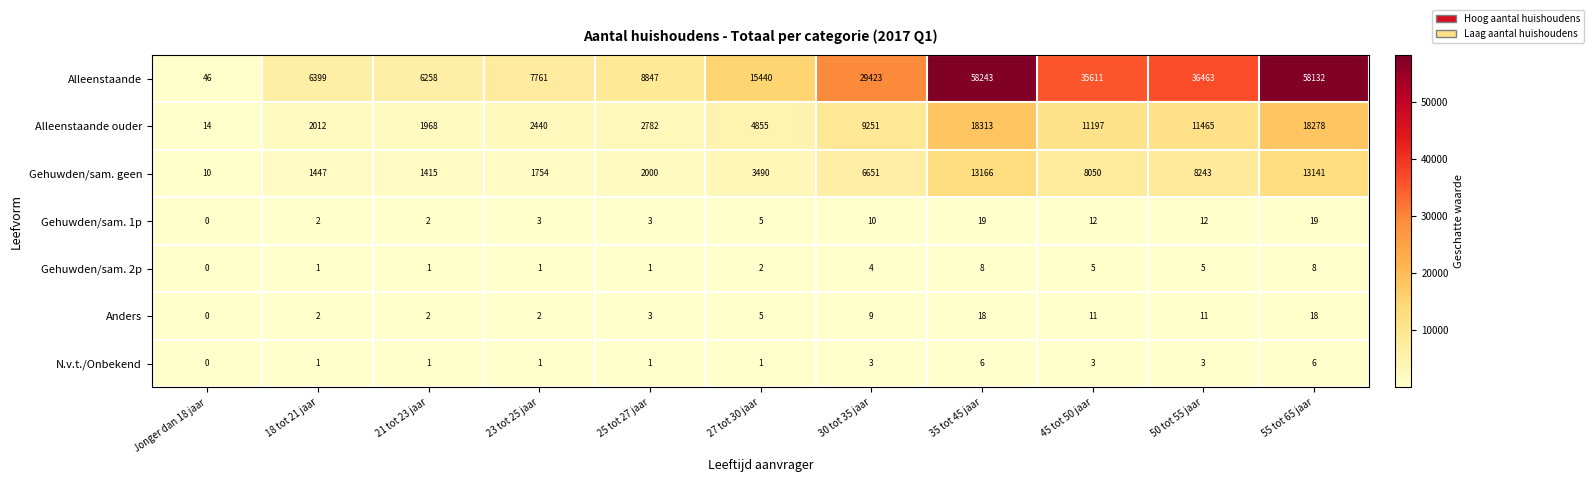

Rank the series by their maximum value, from lowest to highest.

N.v.t./Onbekend, Gehuwden/sam. 2p, Anders, Gehuwden/sam. 1p, Gehuwden/sam. geen, Alleenstaande ouder, Alleenstaande